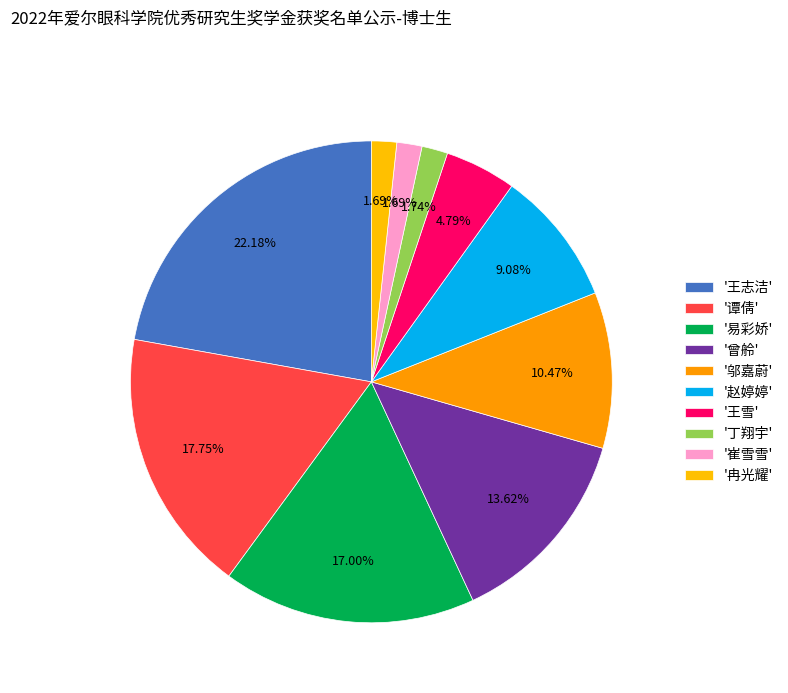

How many slices are in this pie chart?

10